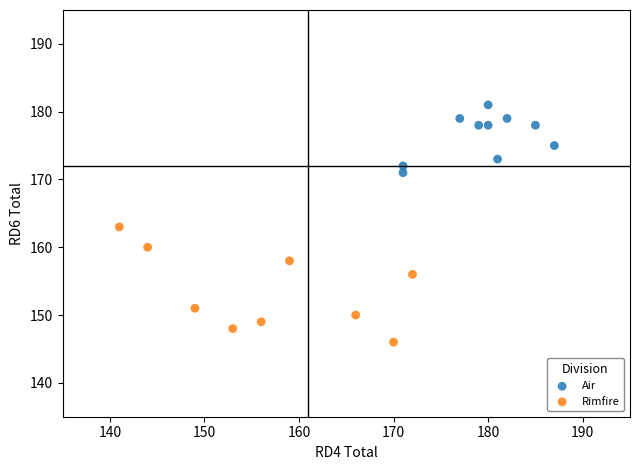

Which series reaches the maximum Y coordinate?

Air